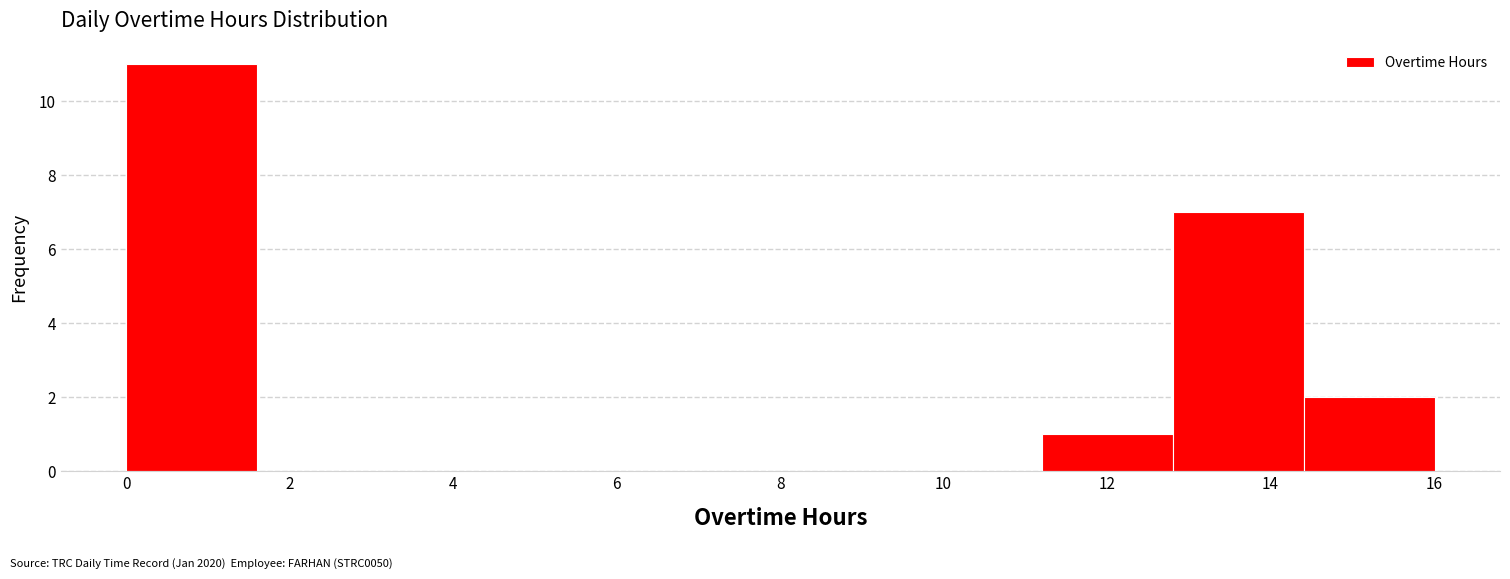

Reading left to right, list every bar in this chart as the range it spans on the x-axis followed by its height. Neither the bar edges nor the heights are printed on the chart, so give them approximately, as read against the axes.

0.0 to 1.6: 11
1.6 to 3.2: 0
3.2 to 4.8: 0
4.8 to 6.4: 0
6.4 to 8.0: 0
8.0 to 9.6: 0
9.6 to 11.2: 0
11.2 to 12.8: 1
12.8 to 14.4: 7
14.4 to 16.0: 2